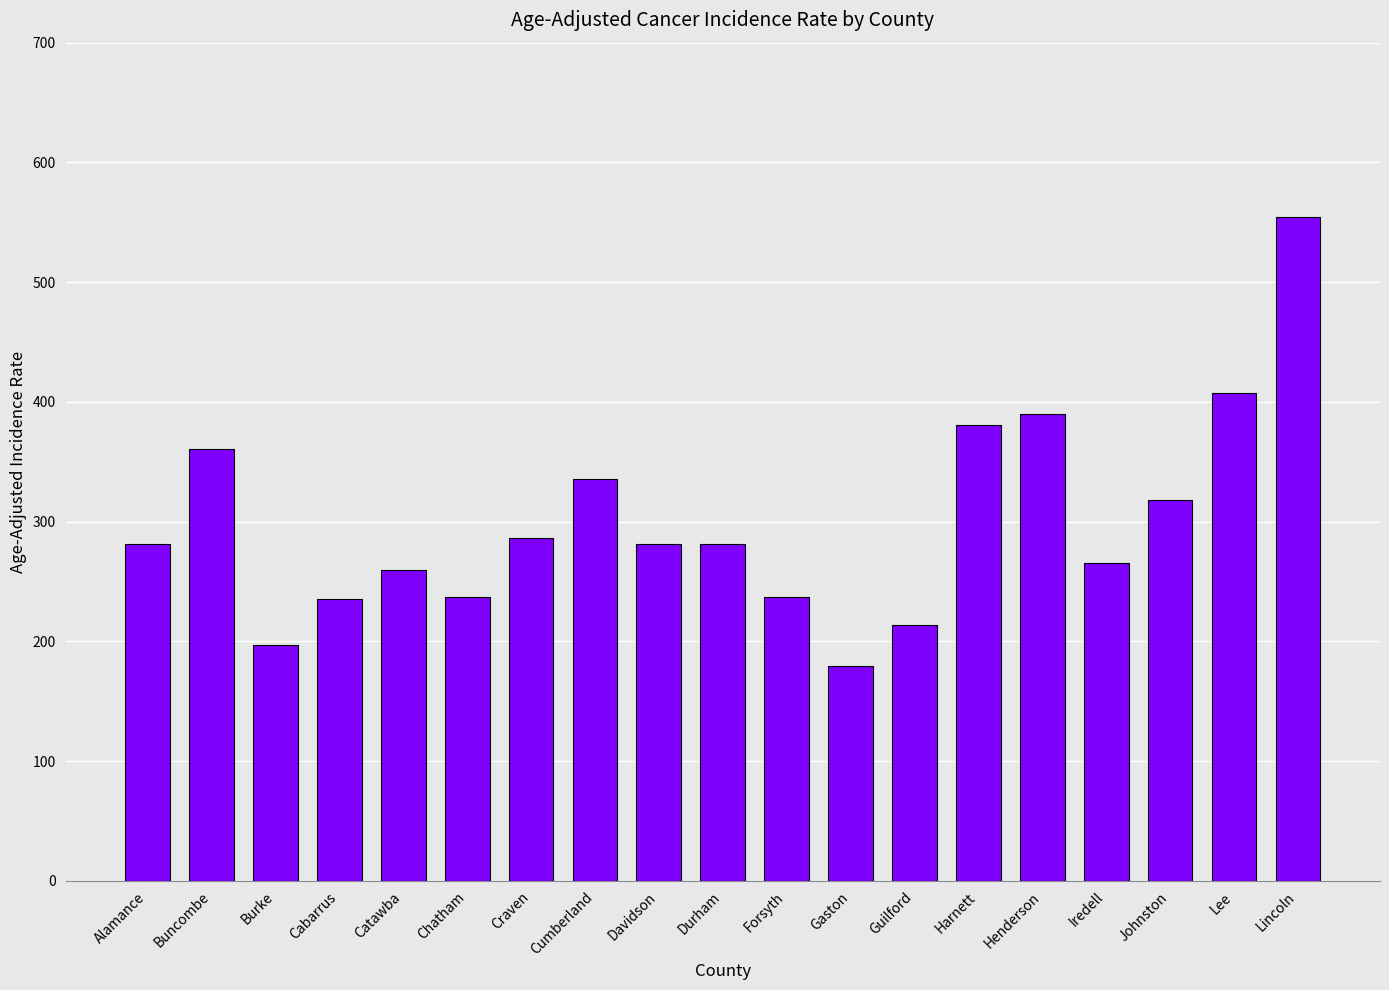

Which has a higher value, Forsyth or Buncombe?

Buncombe